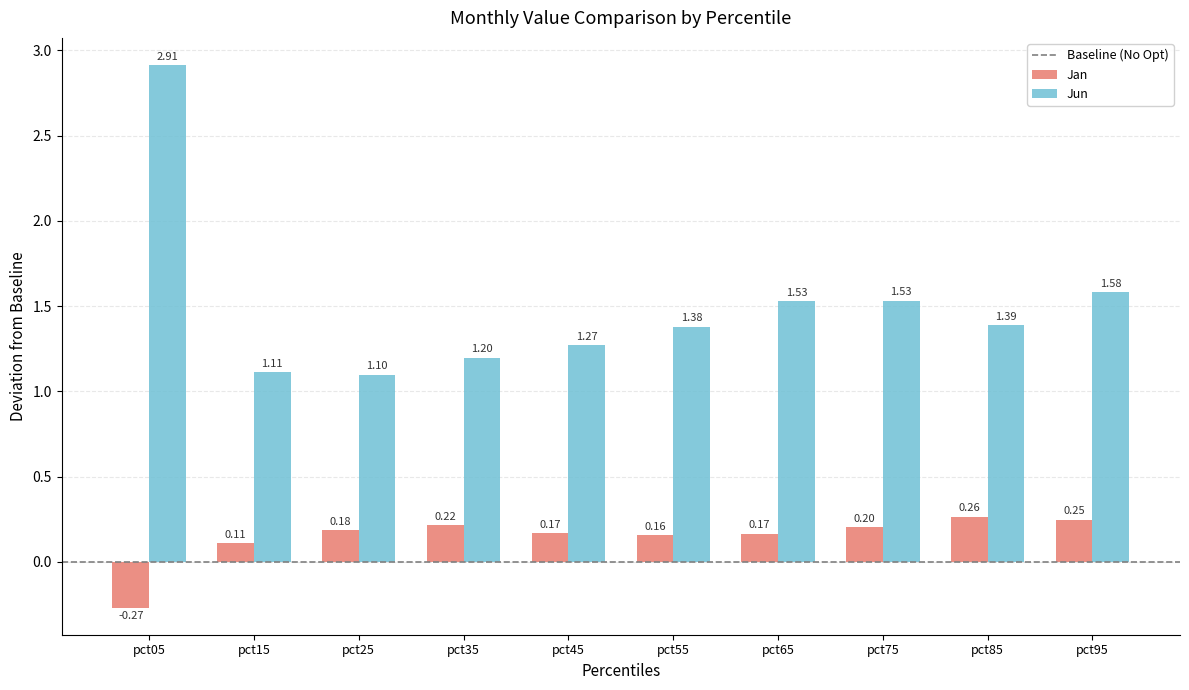

Rank the series at pct05 from lowest to highest value.

Jan, Jun